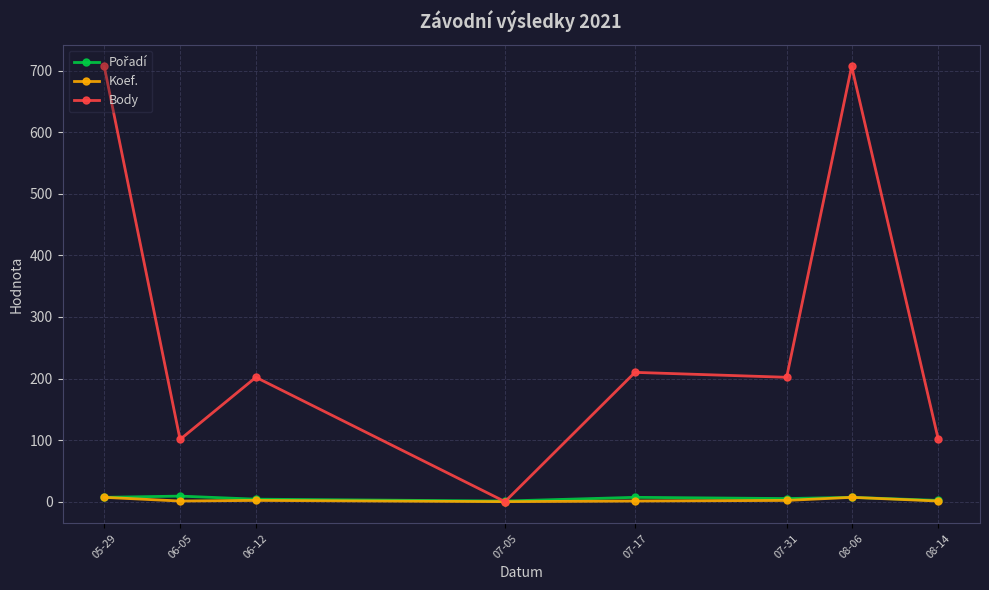

True or false: Body has a value of 368 at 05-29.

False